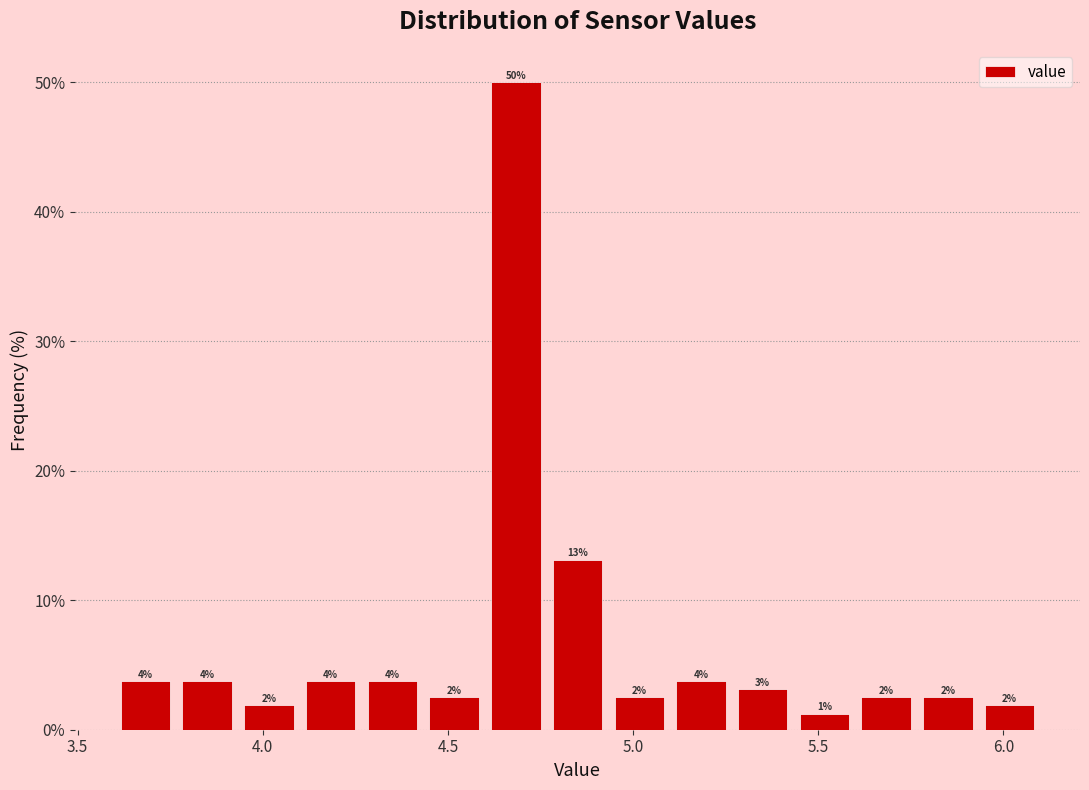

Read against the x-axis, roughly where is the centre of the tallest bar?

4.70